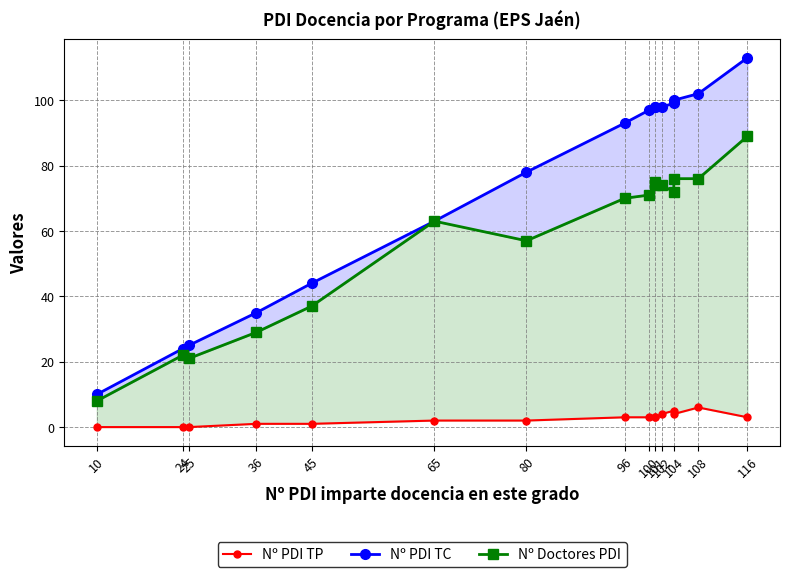

What is the total value across all series at 116?

205